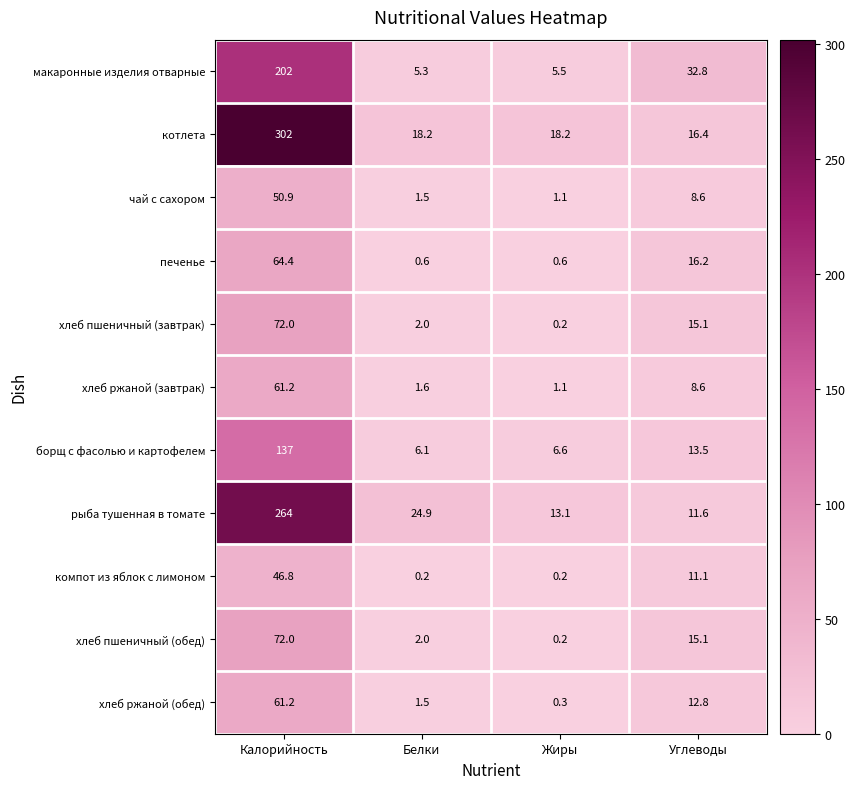

How many data points in хлеб ржаной (завтрак) are above 8?

2